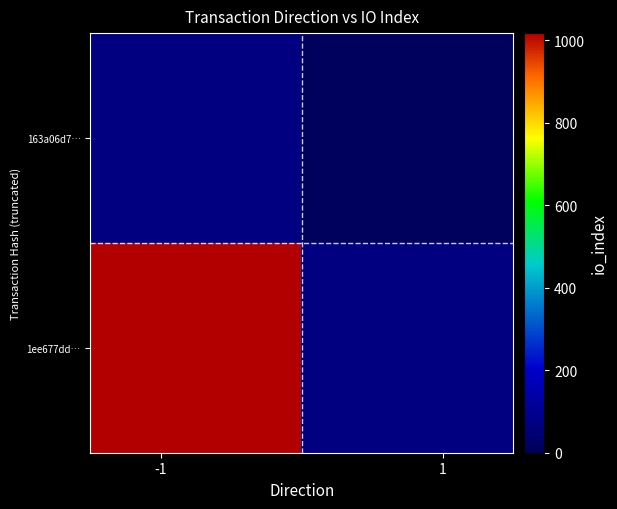

At how many categories does at least one series exceed 618?

1